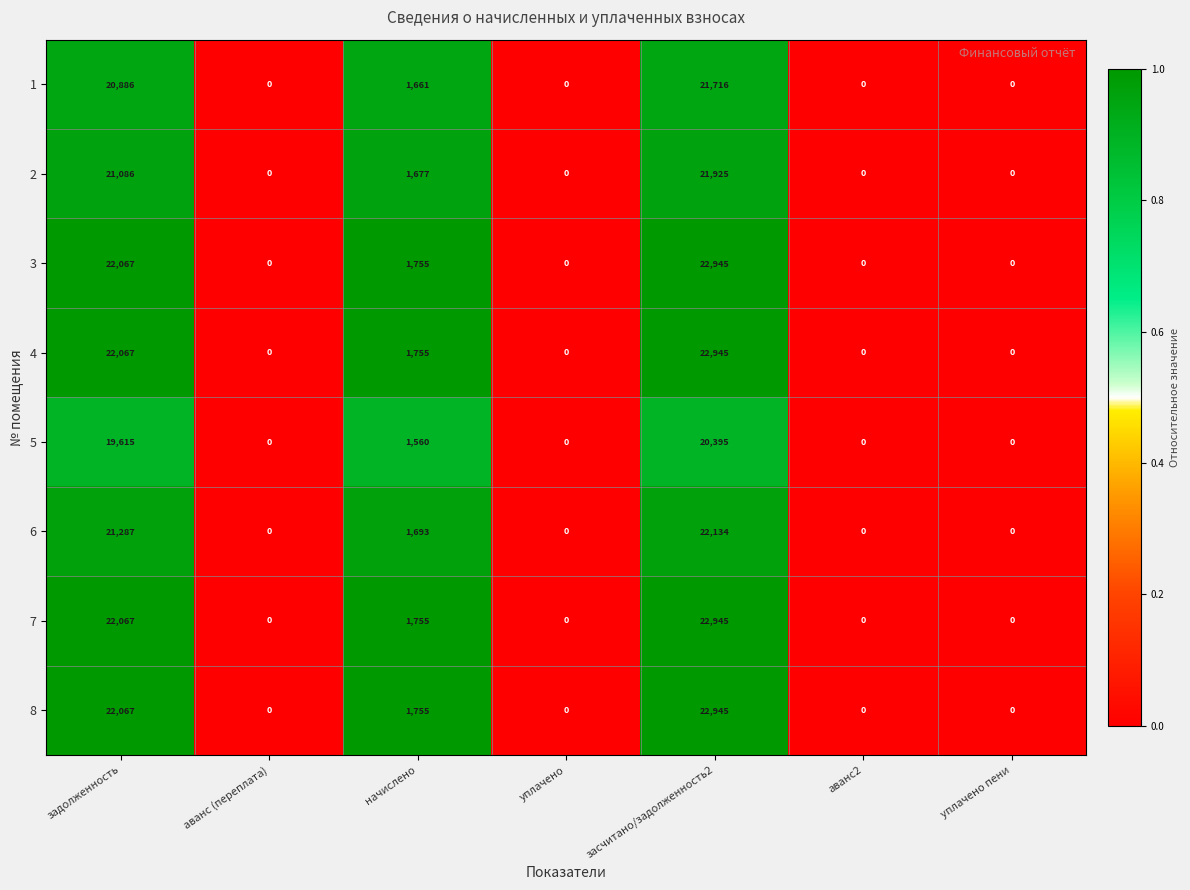

True or false: 4 has a value of -15037 at уплачено пени.

False